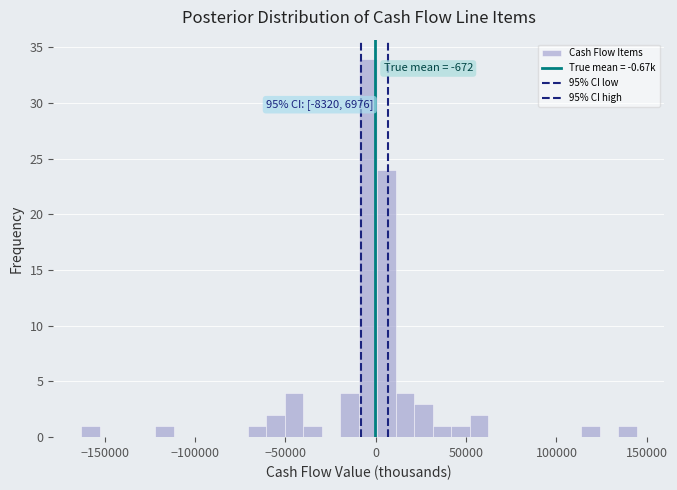

Read against the x-axis, roughly where is the centre of the tallest bar?

-5000